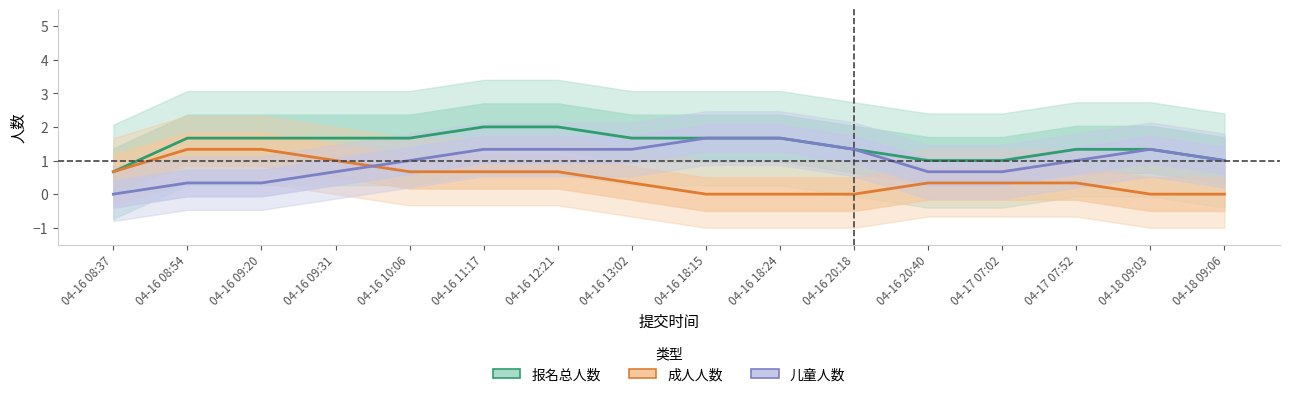

List the series in order of their overall mean, lowest first.

成人人数, 儿童人数, 报名总人数